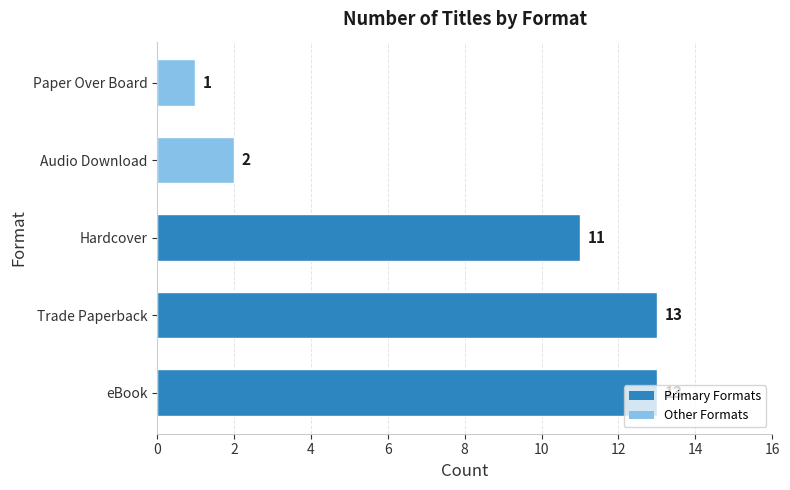

What is the difference between the maximum and minimum values?

12